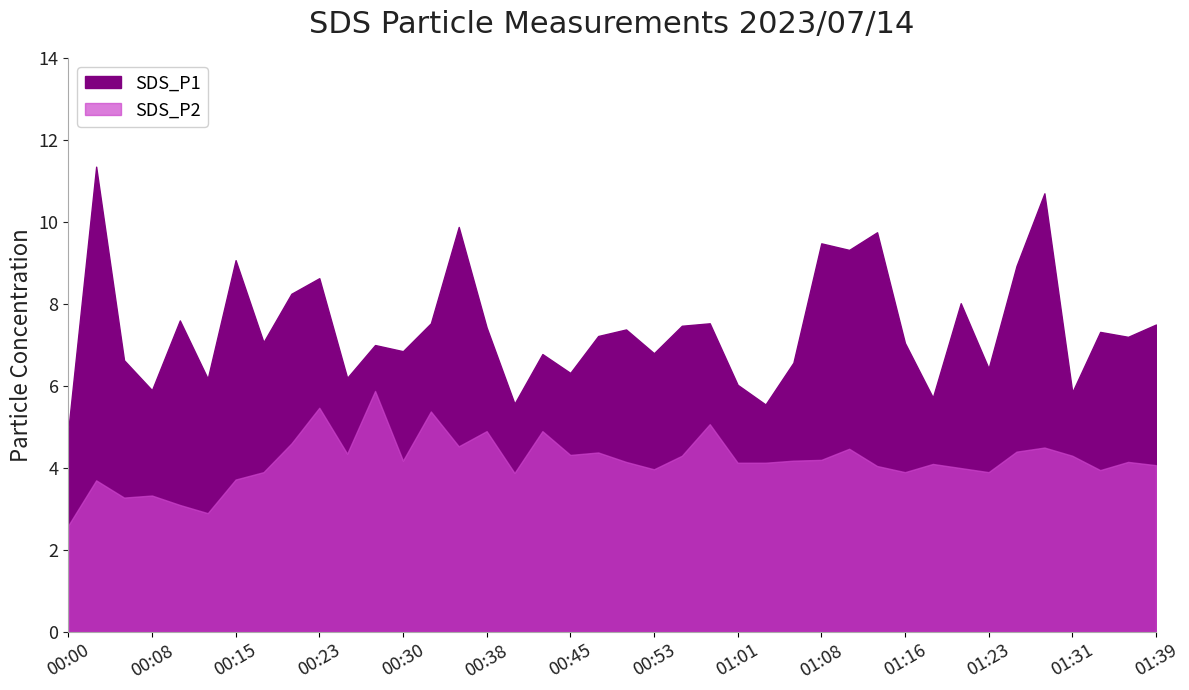

At which label does SDS_P2 first exceed 4?

00:20